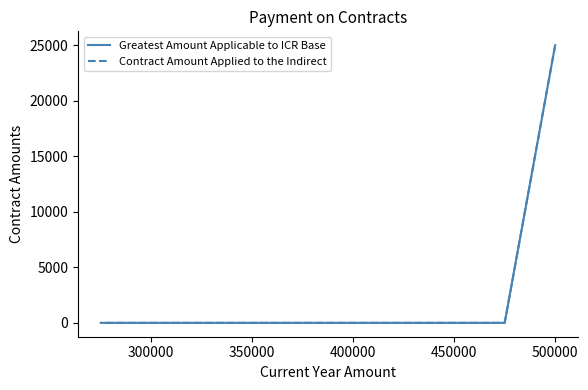

What is the maximum value shown in the chart?

25000